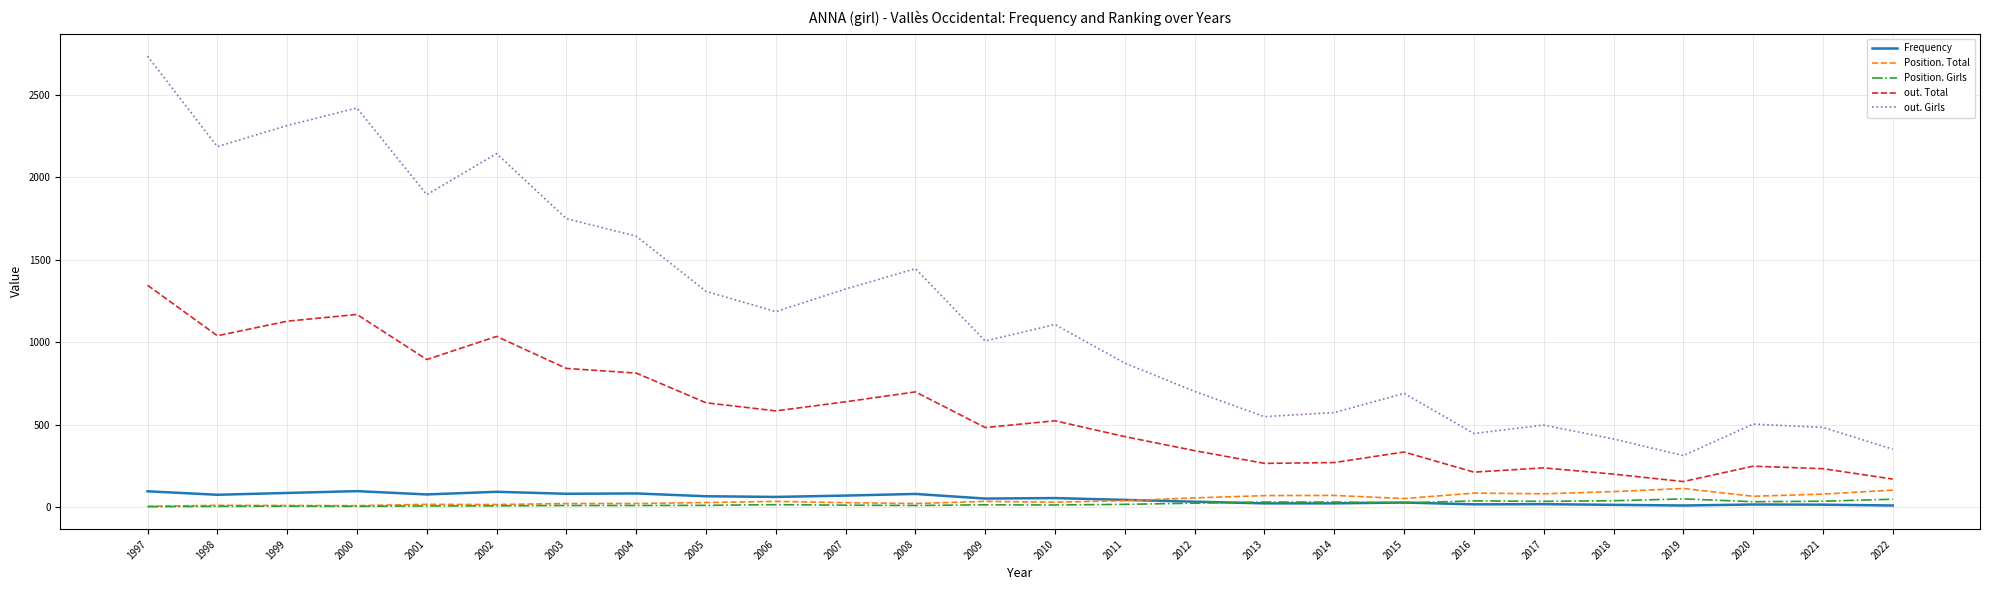

Which series has the largest total across all categories?

out. Girls